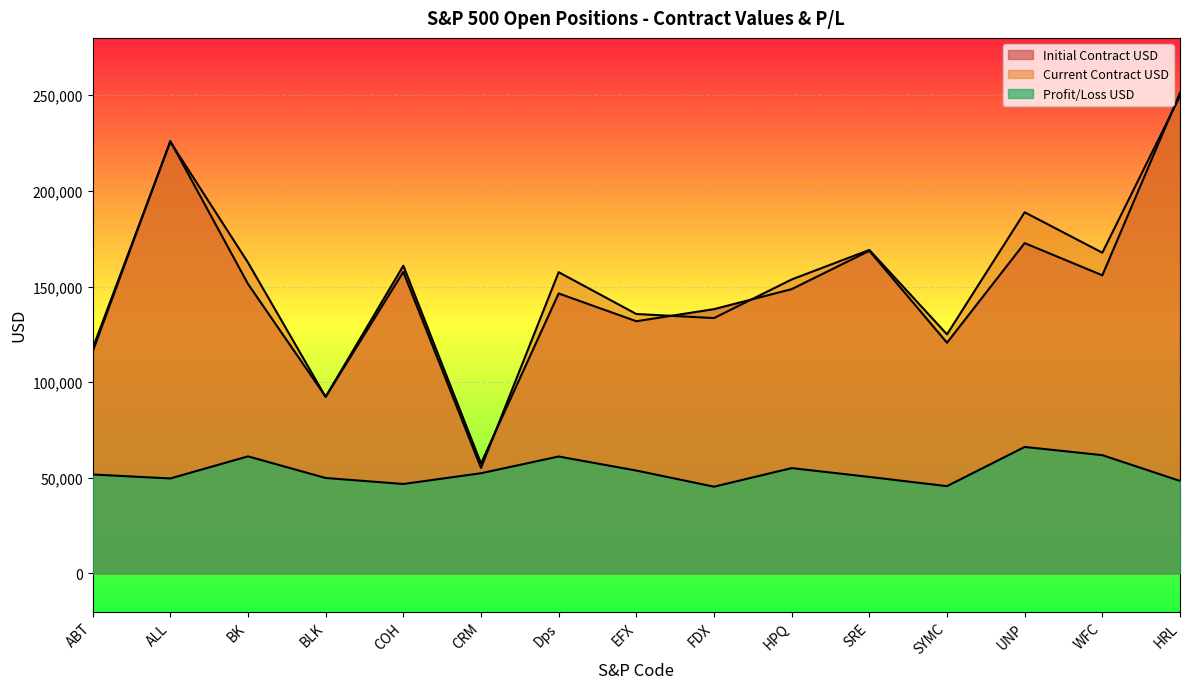

Reading right to left, list all the values displayed in this chart.

Current Contract USD: HRL=249579.6	WFC=167676.5	UNP=188809.3	SYMC=124987.9	SRE=169119.6	HPQ=153679.1	FDX=133502.5	EFX=135623.2	Dps=157482.6	CRM=55130.4	COH=157623.9	BLK=92256.5	BK=162540.0	ALL=225675.8	ABT=117657.0
Initial Contract USD: HRL=251236.6	WFC=155860.6	UNP=172700.1	SYMC=120604.7	SRE=168680.1	HPQ=148625.4	FDX=138173.1	EFX=131851.0	Dps=146374.1	CRM=57494.4	COH=160881.8	BLK=92376.9	BK=151348.0	ALL=226040.9	ABT=115943.4
Profit/Loss USD: HRL=48343.0	WFC=61815.9	UNP=66109.2	SYMC=45616.7	SRE=50439.5	HPQ=55053.7	FDX=45329.4	EFX=53772.2	Dps=61108.5	CRM=52364.0	COH=46742.1	BLK=49879.6	BK=61192.0	ALL=49635.0	ABT=51713.6